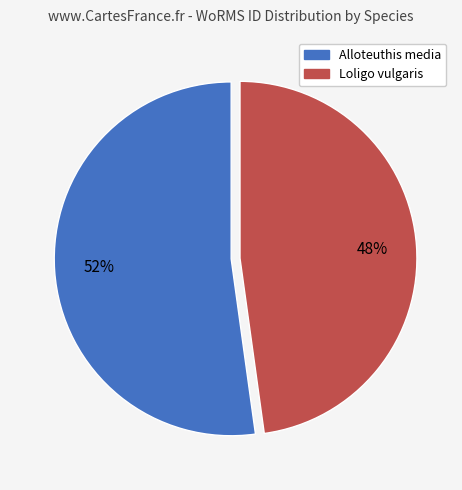

Which slice represents more than half of the pie?

Alloteuthis media